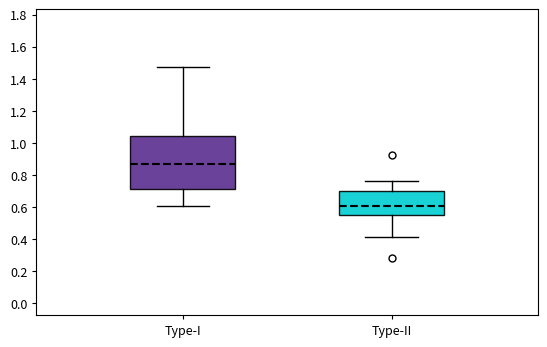

Where does the lower whisker of the box for Type-I end on the y-axis? The values are not printed on the chart, so give them approximately, as read against the axis.

0.60